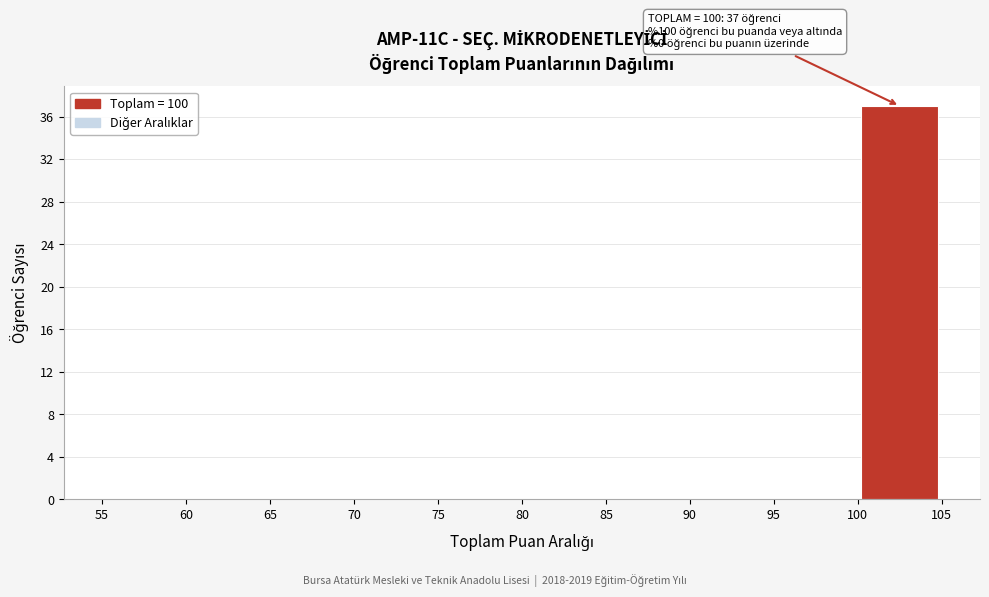

Over which range of the x-axis is the bar tallest?

100 to 105